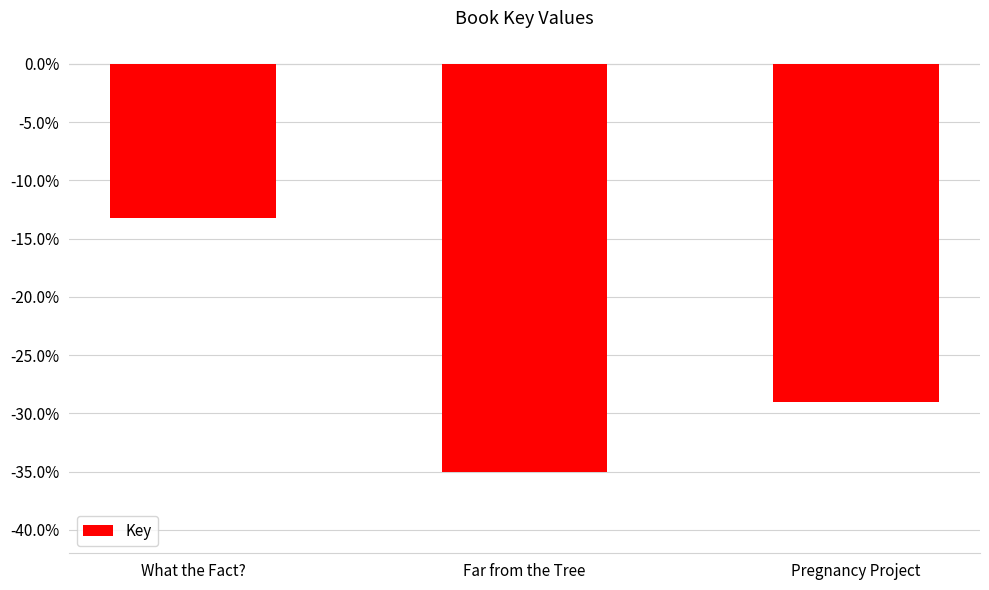

Reading right to left, transcribe all the data shown in this chart.

-29.0	-35.0	-13.2